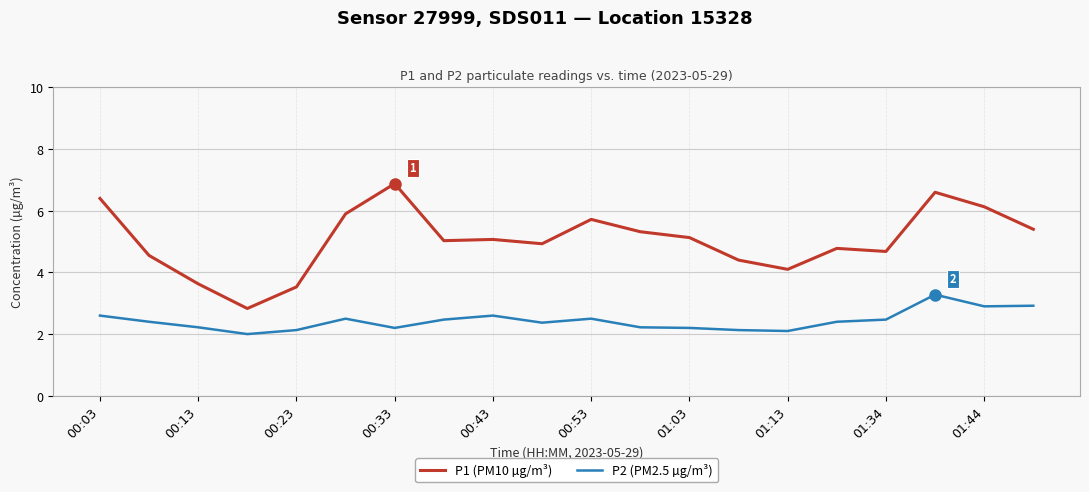

List the series in order of their peak value, highest first.

P1 (PM10 µg/m³), P2 (PM2.5 µg/m³)